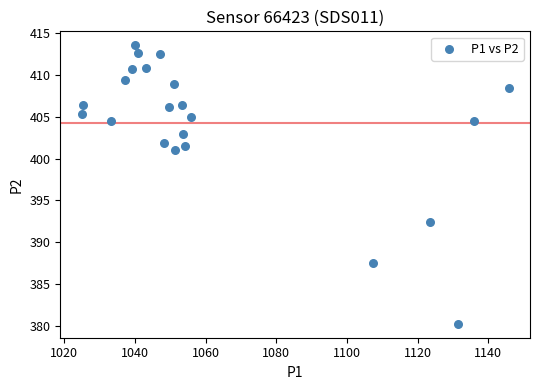

What is the range of X values (max minus min)?

120.9